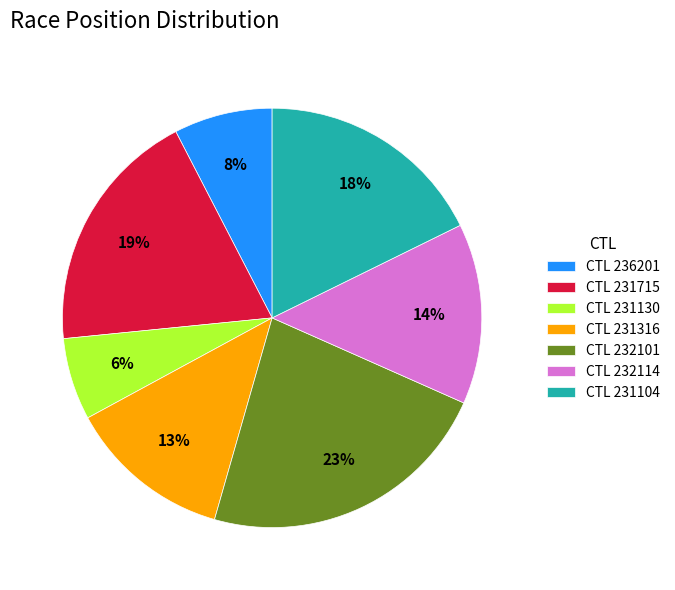

Between CTL 231130 and CTL 236201, which is larger?

CTL 236201